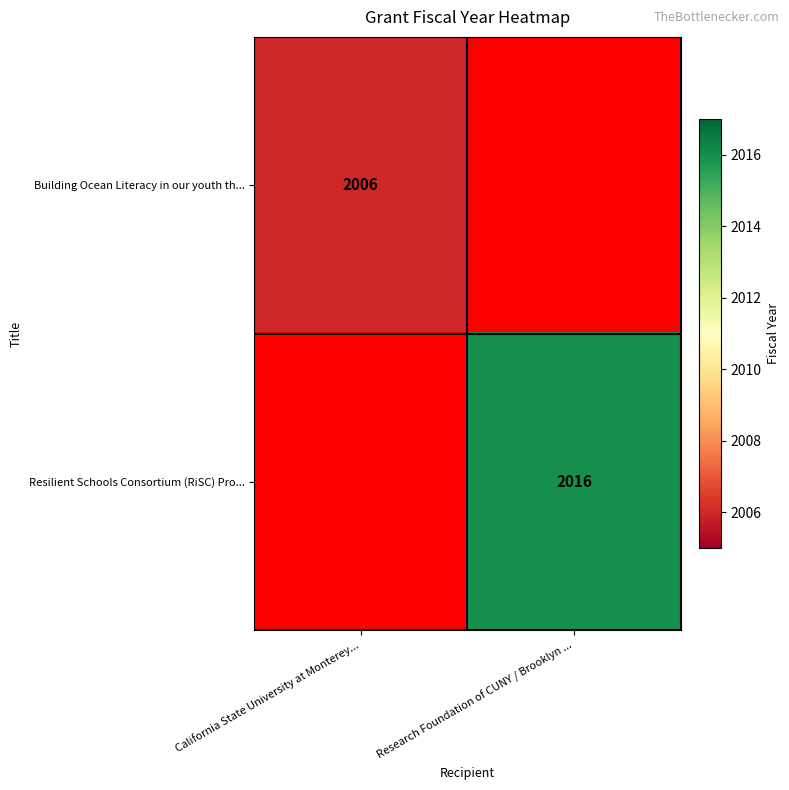

Is the value of Building Ocean Literacy in our youth th... at California State University at Monterey... greater than the value of Resilient Schools Consortium (RiSC) Pro... at Research Foundation of CUNY / Brooklyn ...?

No